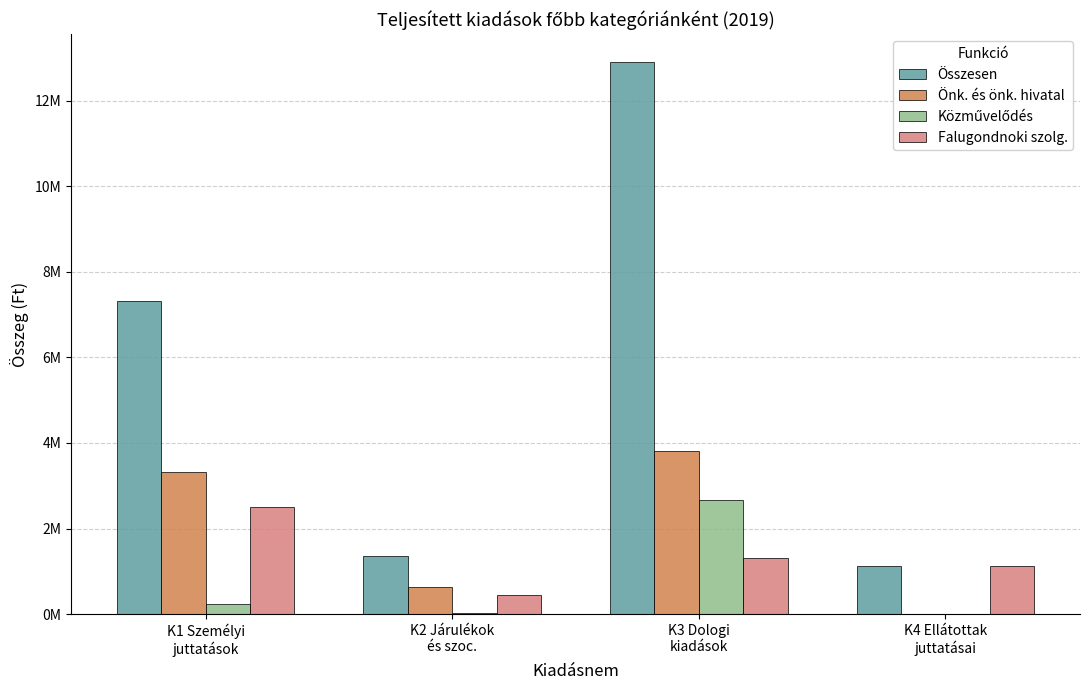

Which series has the widest spread of values?

Összesen